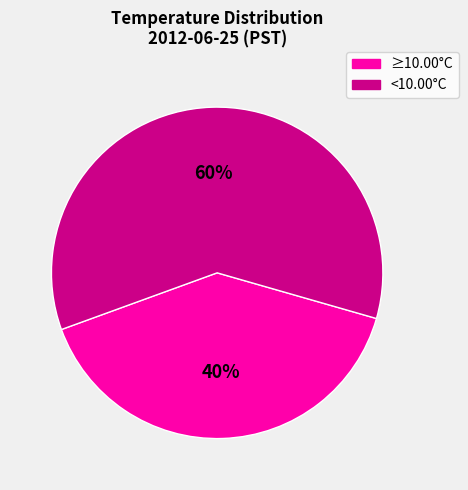

To the nearest percent, what is the average slice percentage?

50%